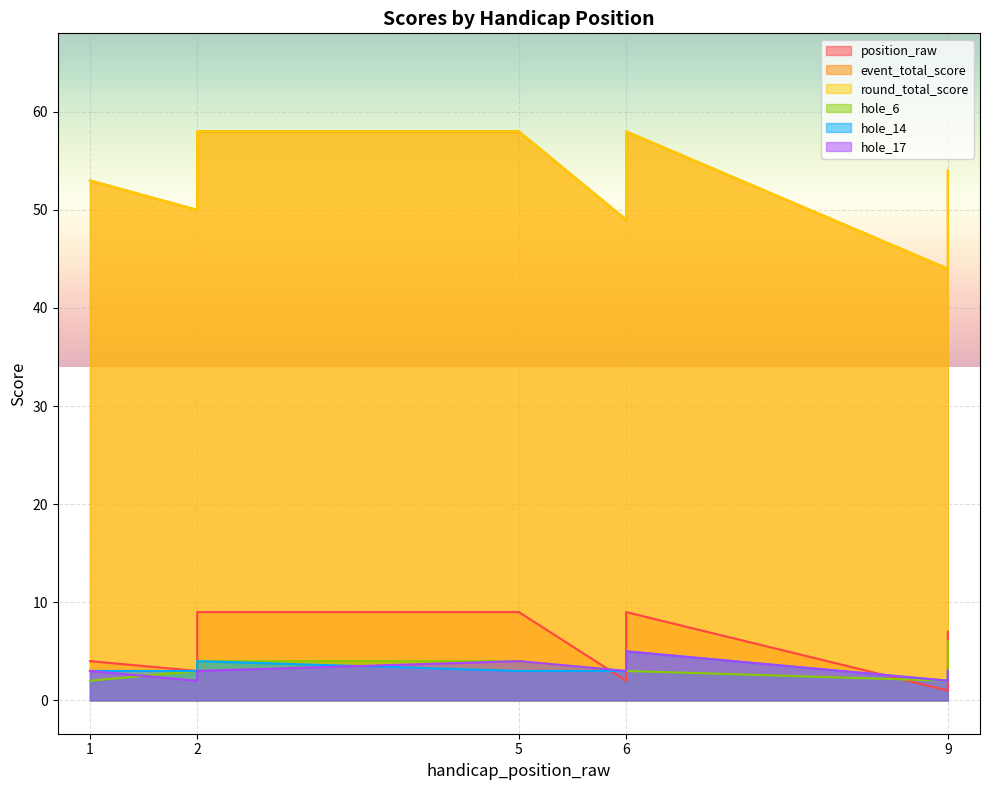

True or false: position_raw has a value of 2 at 6.

True